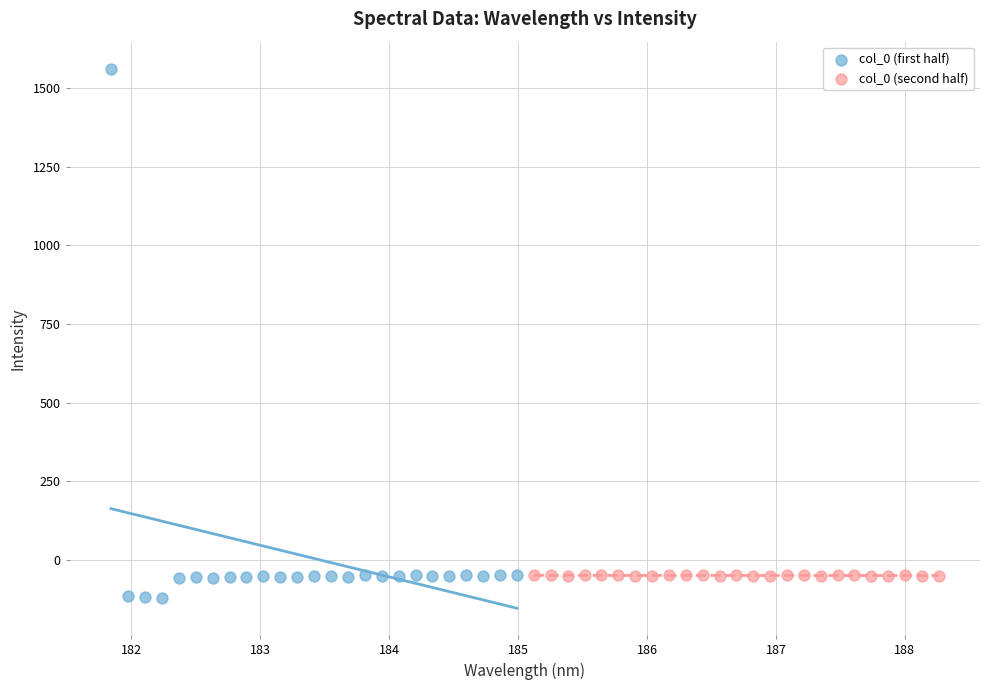

Which series reaches the maximum Y coordinate?

col_0 (first half)